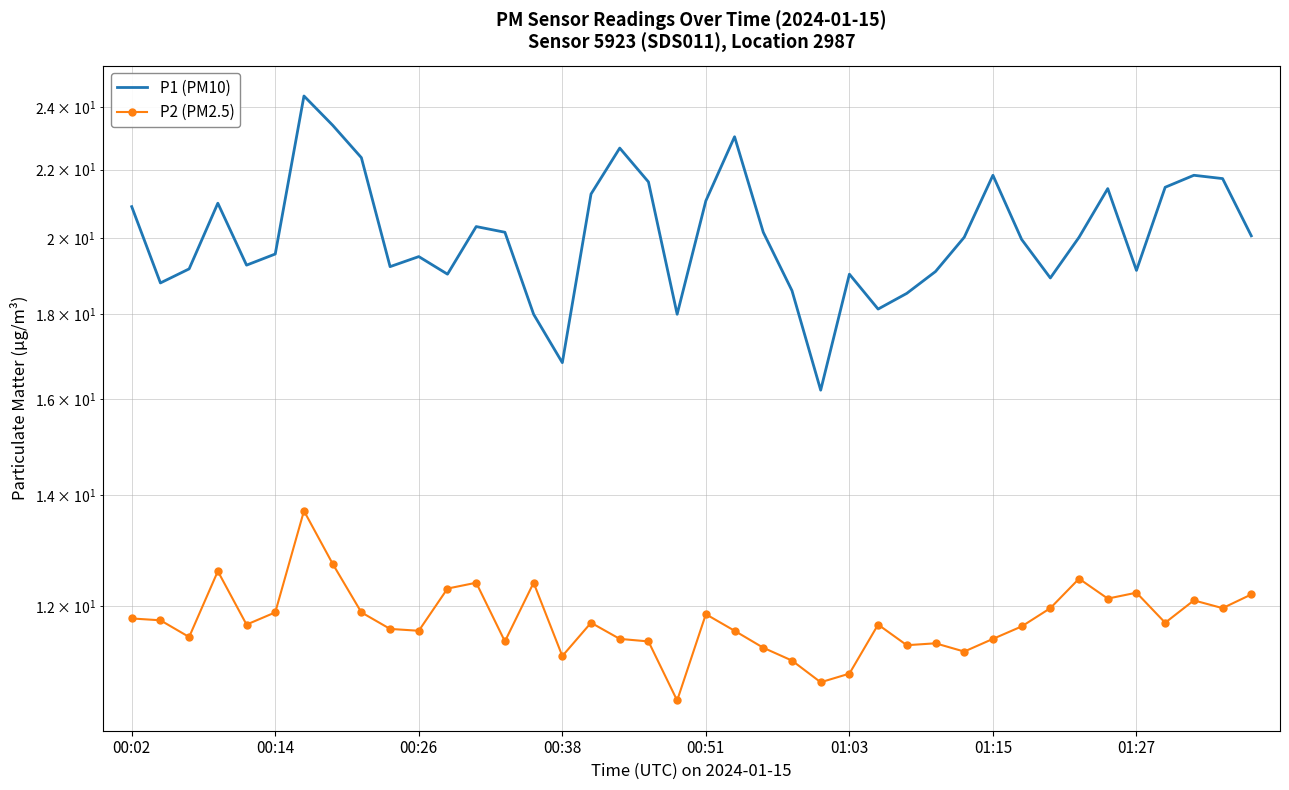

Which series changed the most between 30 and 32?

P1 (PM10)